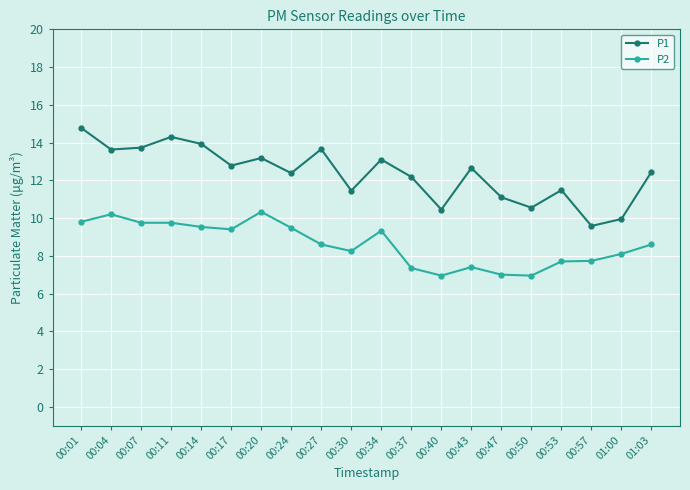

True or false: P2 has a value of 12.1 at 01:00.

False